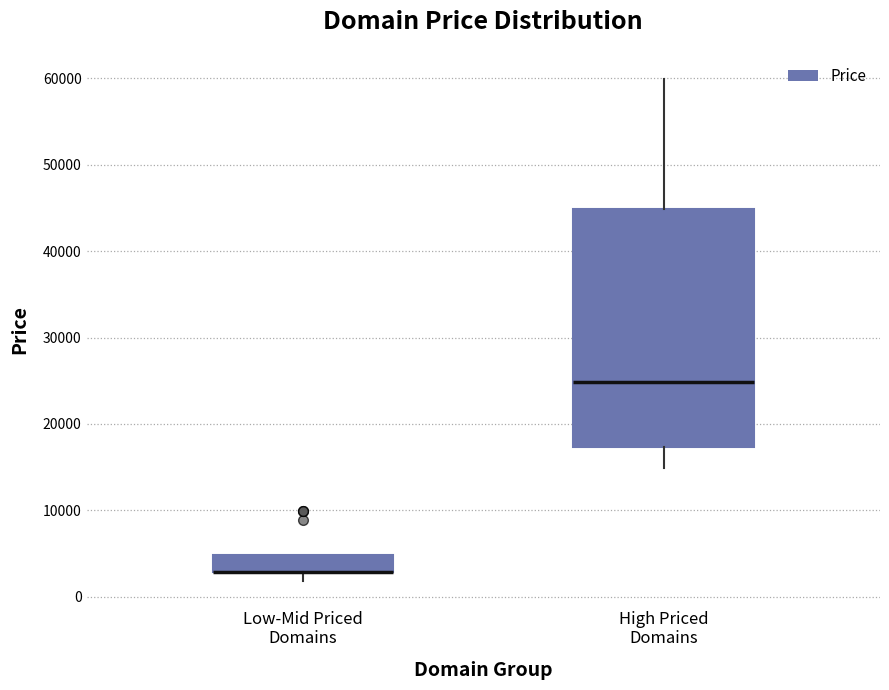

Where is the lower edge of the box for Low-Mid Priced Domains on the y-axis? The values are not printed on the chart, so give them approximately, as read against the axis.

3000